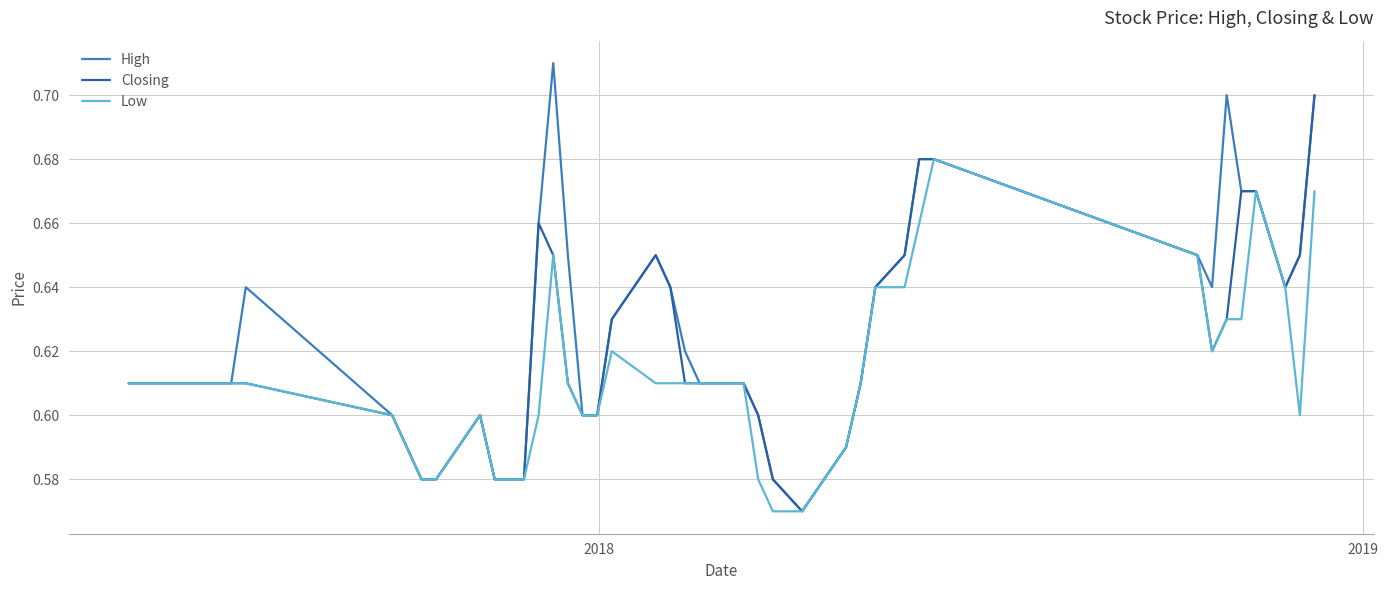

List the series in order of their overall mean, highest first.

High, Closing, Low